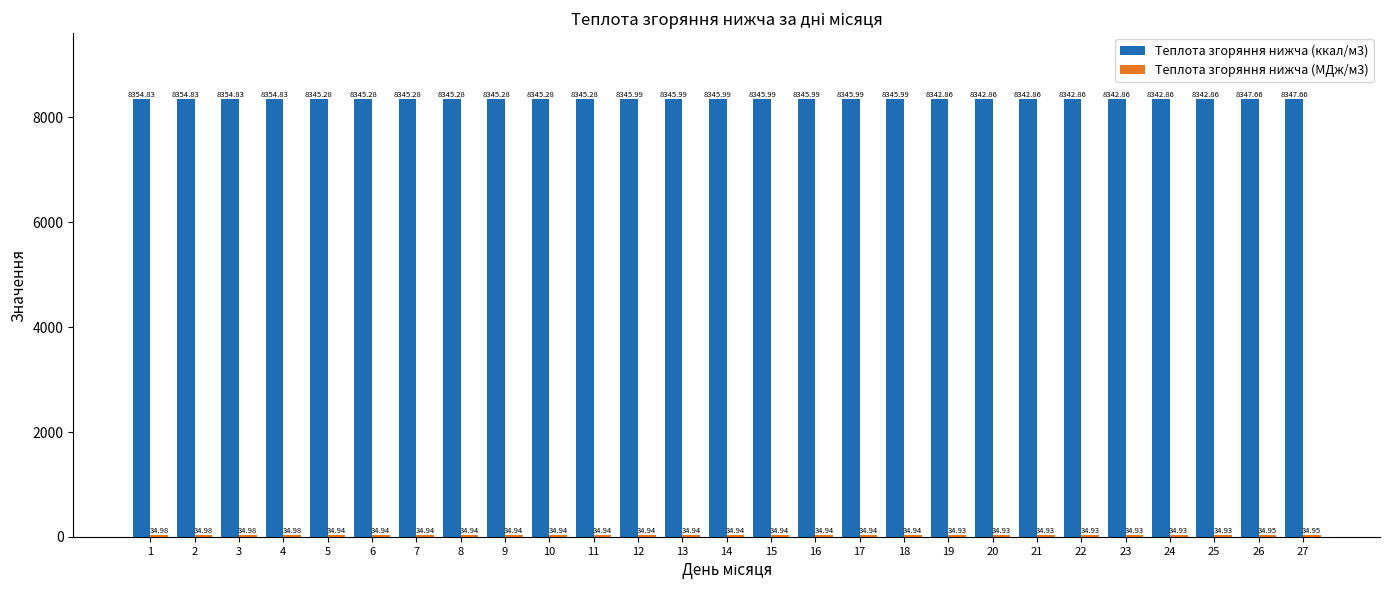

What is the total value across all series at 13?

8380.9